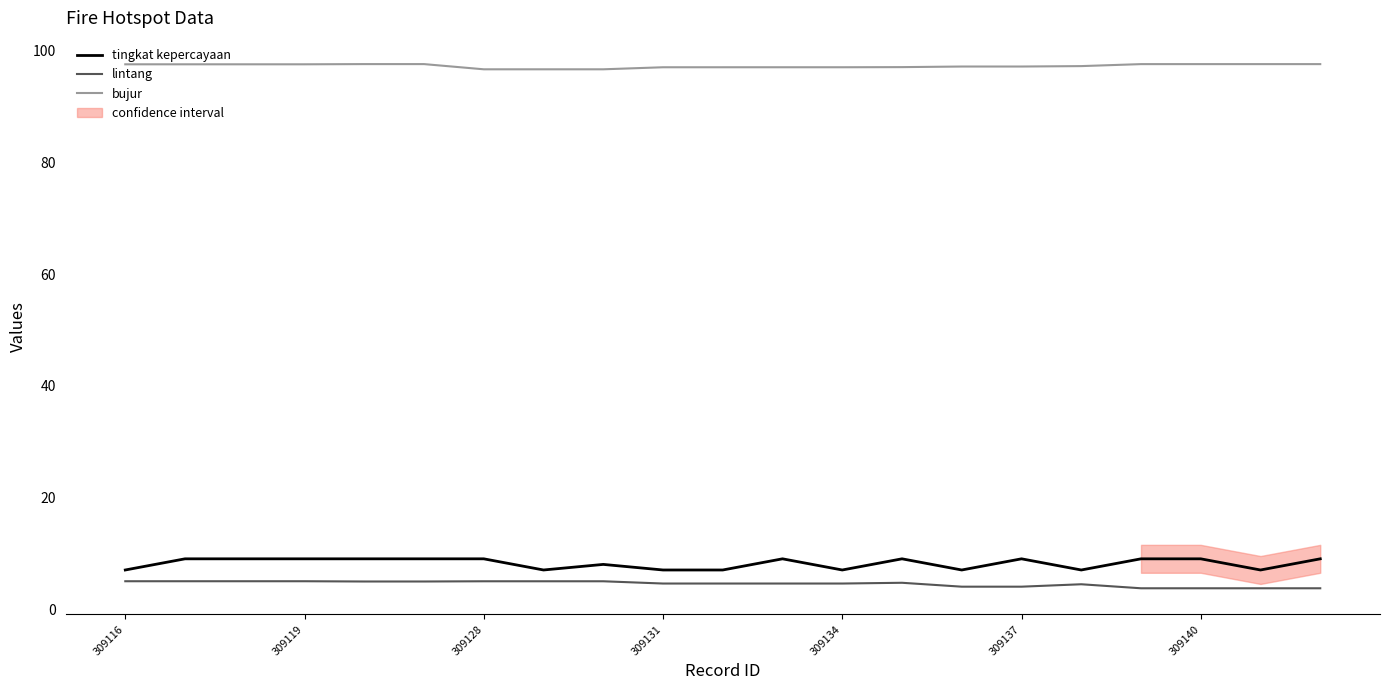

How many lines are shown in the chart?

3